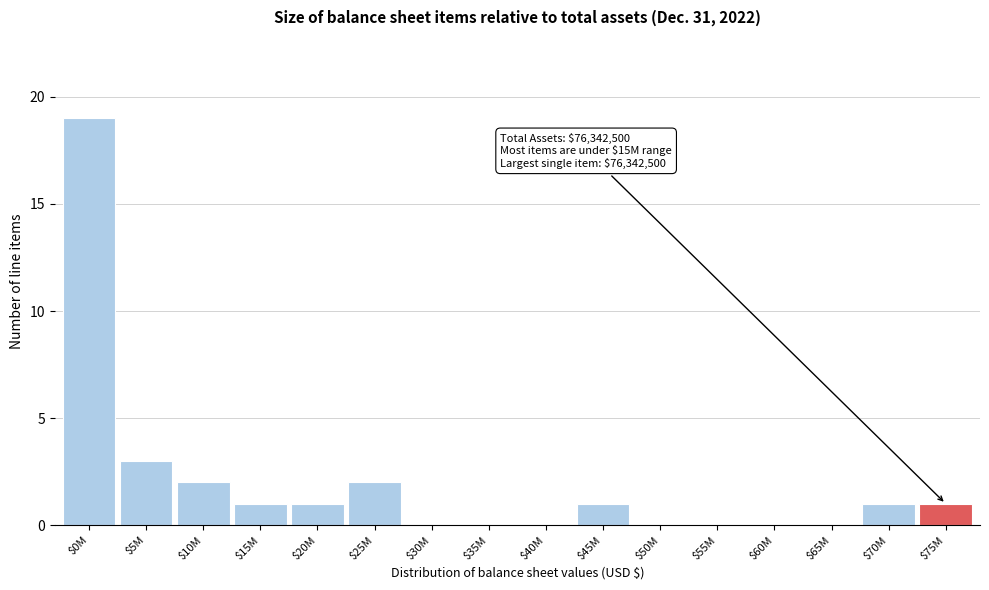

What is the maximum value shown in the chart?

19